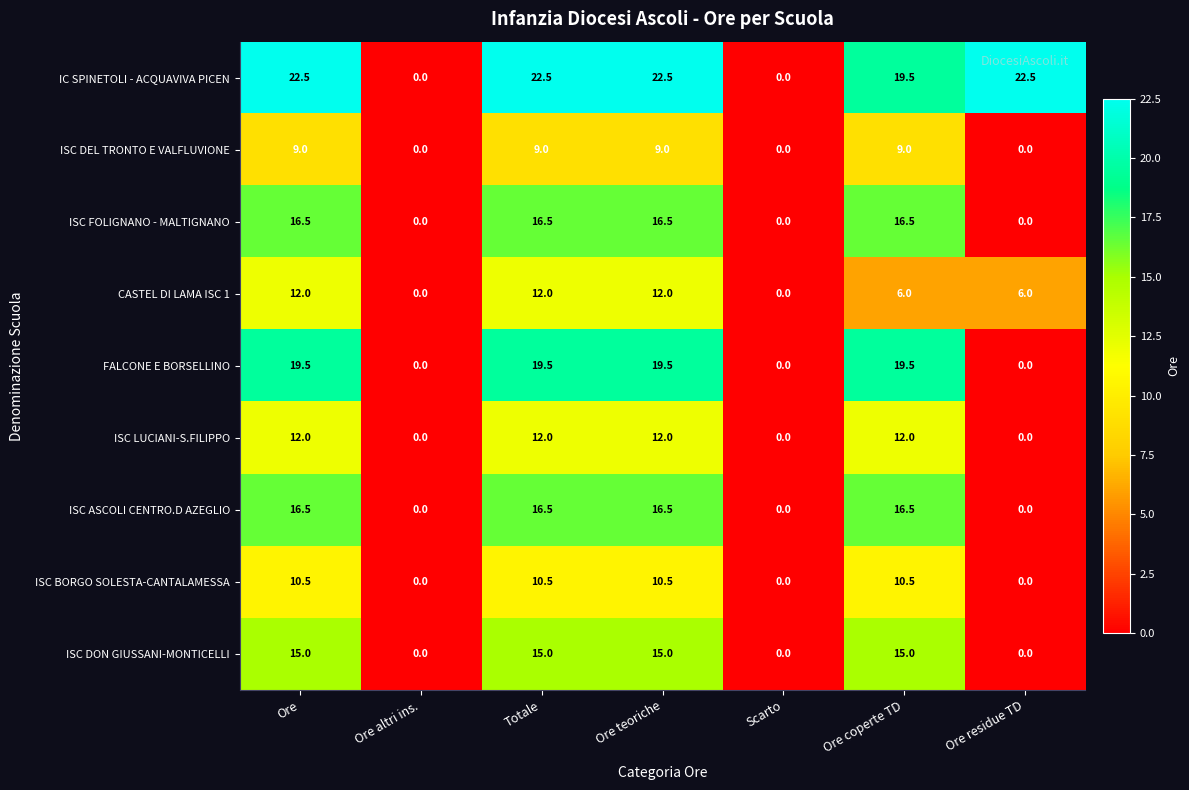

At how many categories does at least one series exceed 7?

5